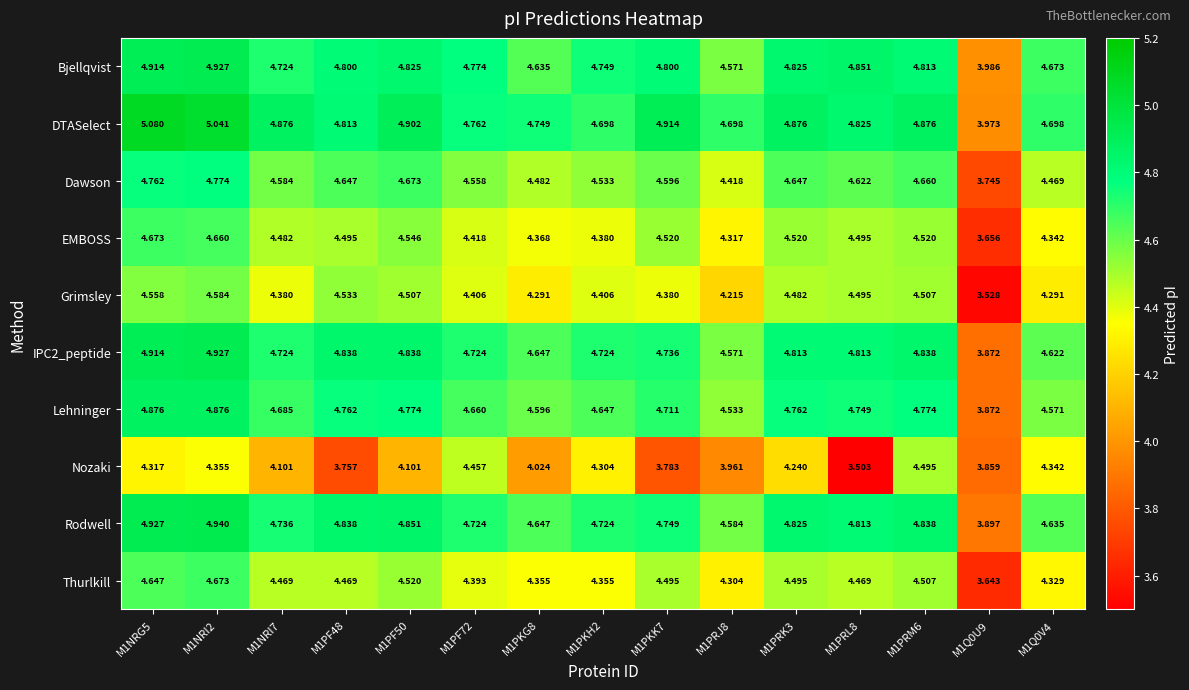

Between M1NRI7 and M1PF48, which series saw the biggest shift?

Nozaki